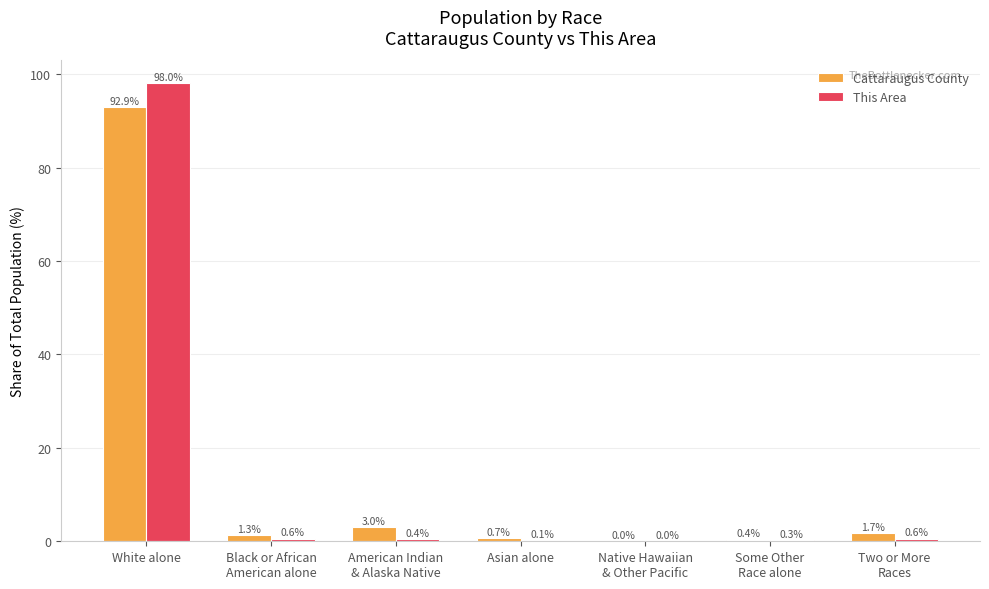

The Cattaraugus County series shows 1.7 at Two or More
Races. True or false?

True